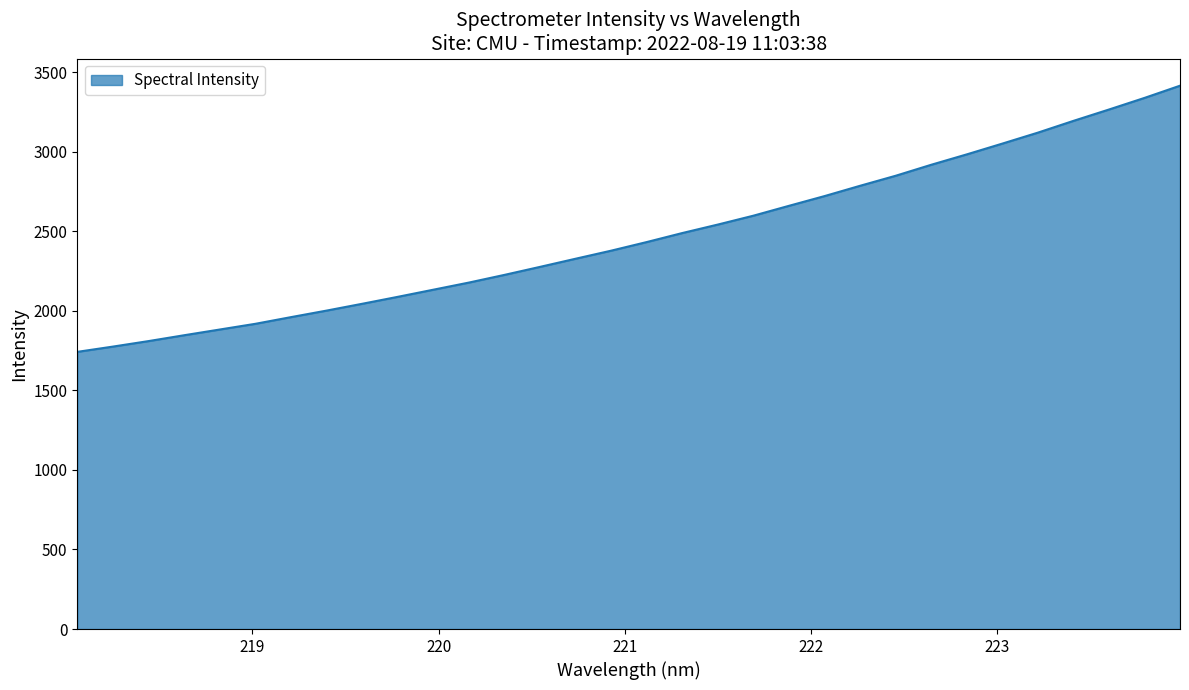

What is the difference between the maximum and minimum values?

1672.5